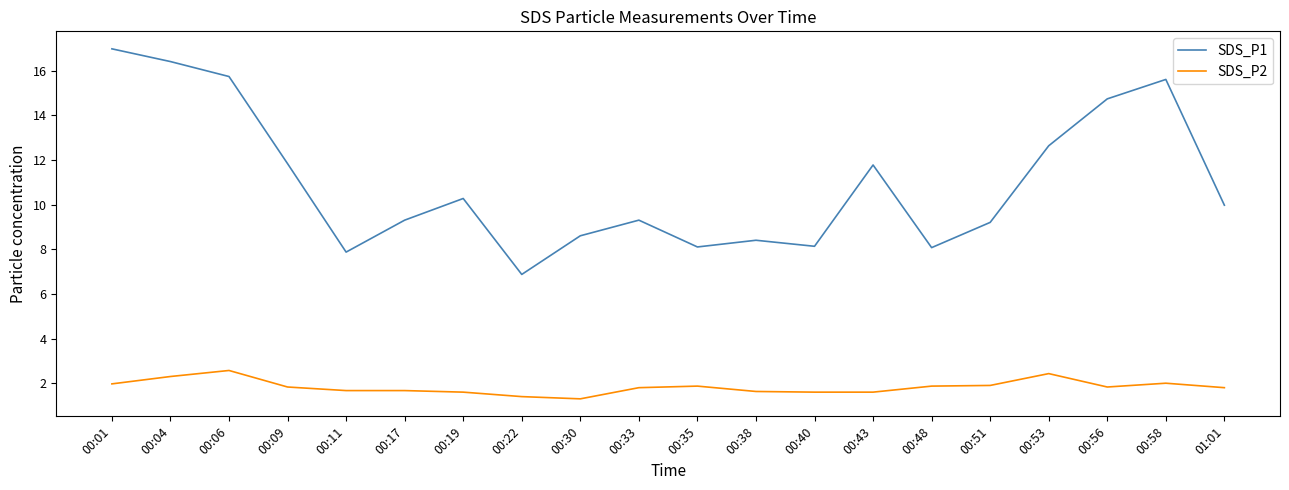

What are all the series names shown in the legend?

SDS_P1, SDS_P2